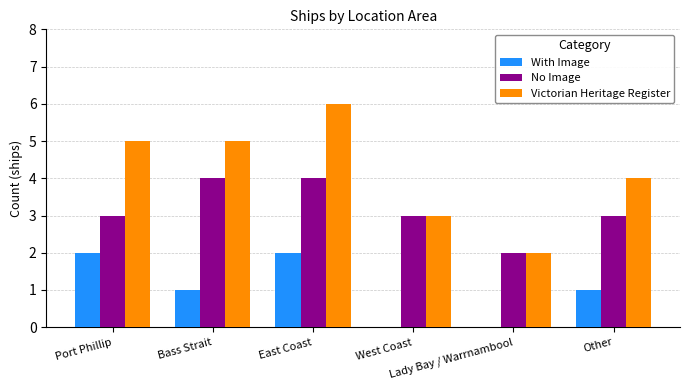

Which series has the largest total across all categories?

Victorian Heritage Register